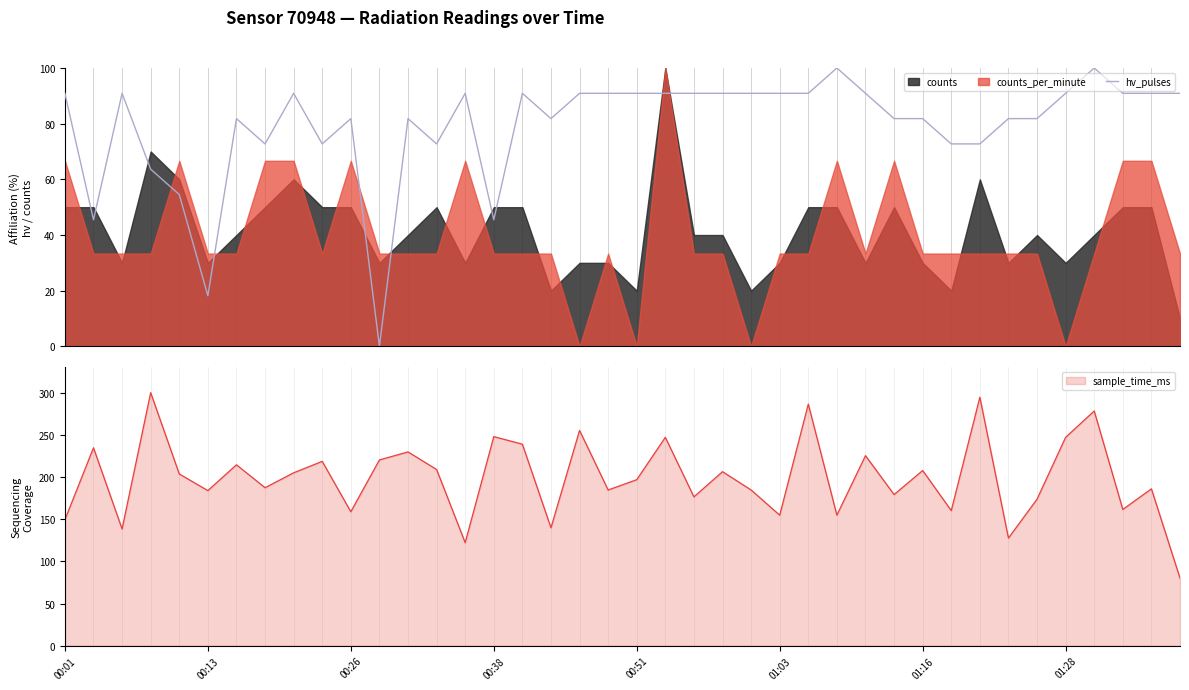

What is the highest value of the hv_pulses series?

100.0